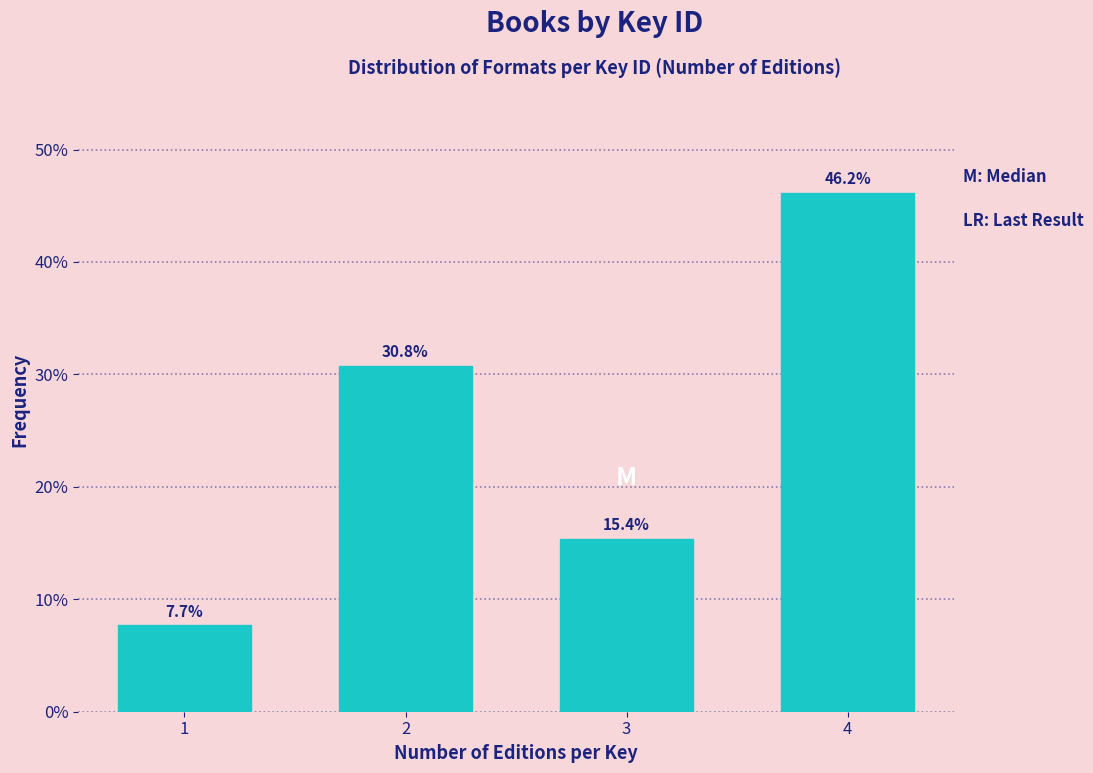

Reading right to left, transcribe all the data shown in this chart.

4=46.2	3=15.4	2=30.8	1=7.7